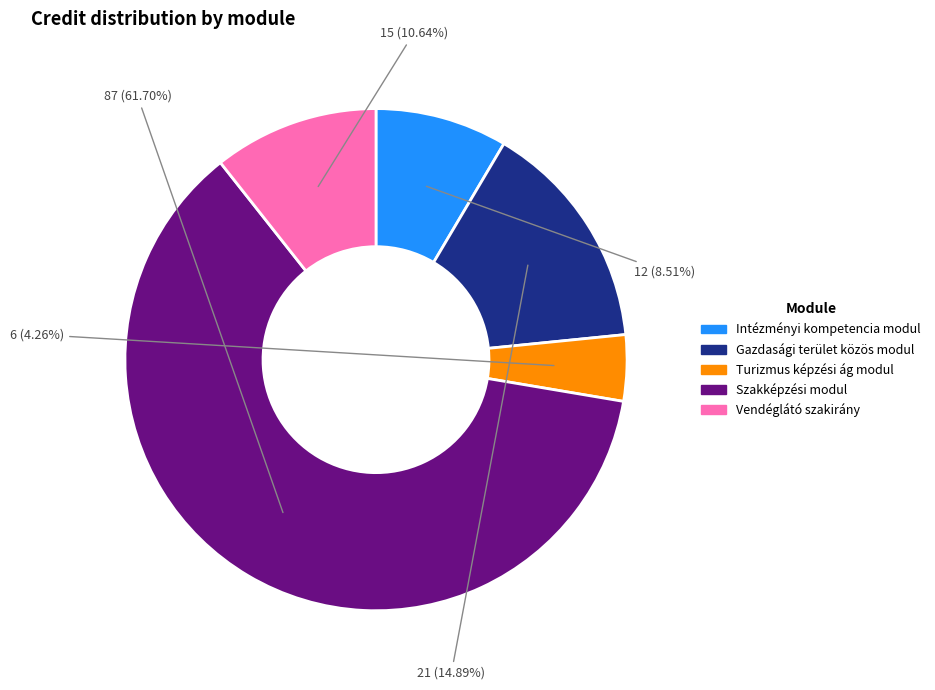

Is there a majority slice in this chart?

Yes